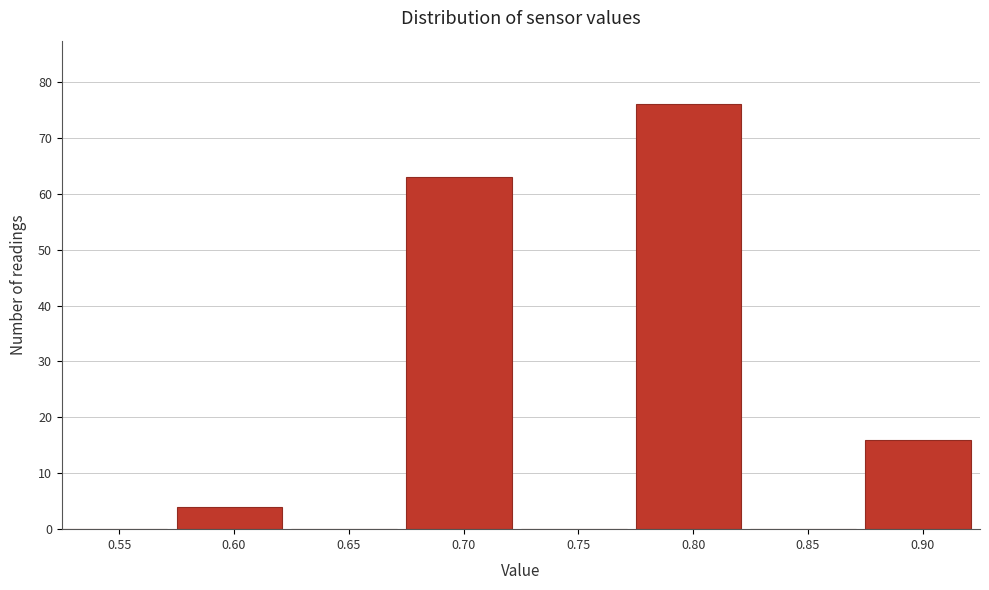

Reading left to right, list all the values displayed in this chart.

0.55=0	0.60=4	0.65=0	0.70=63	0.75=0	0.80=76	0.85=0	0.90=16